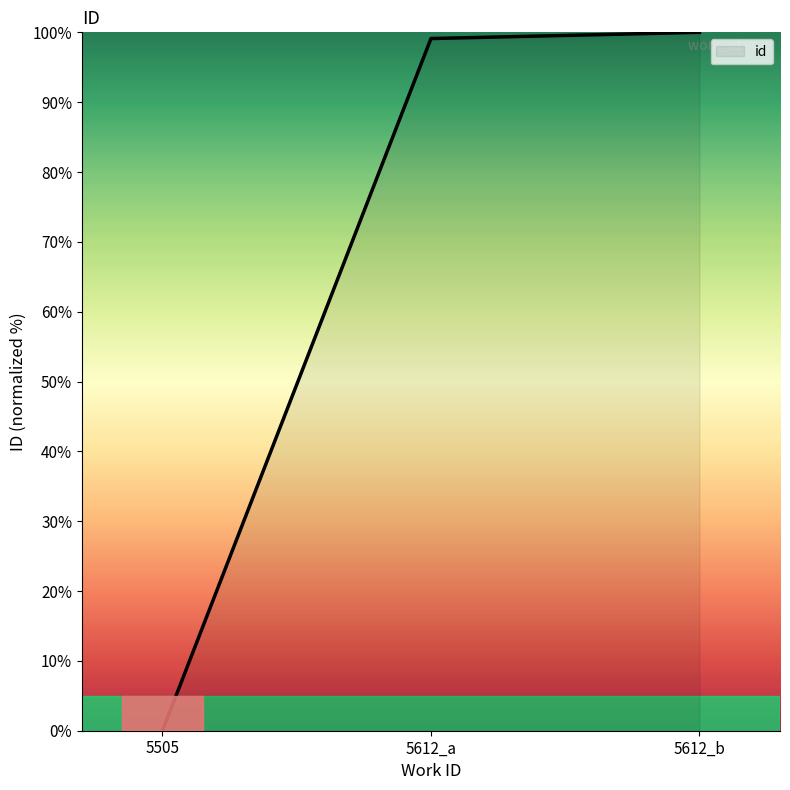

Rank the categories by value from highest to lowest.

5612_b, 5612_a, 5505